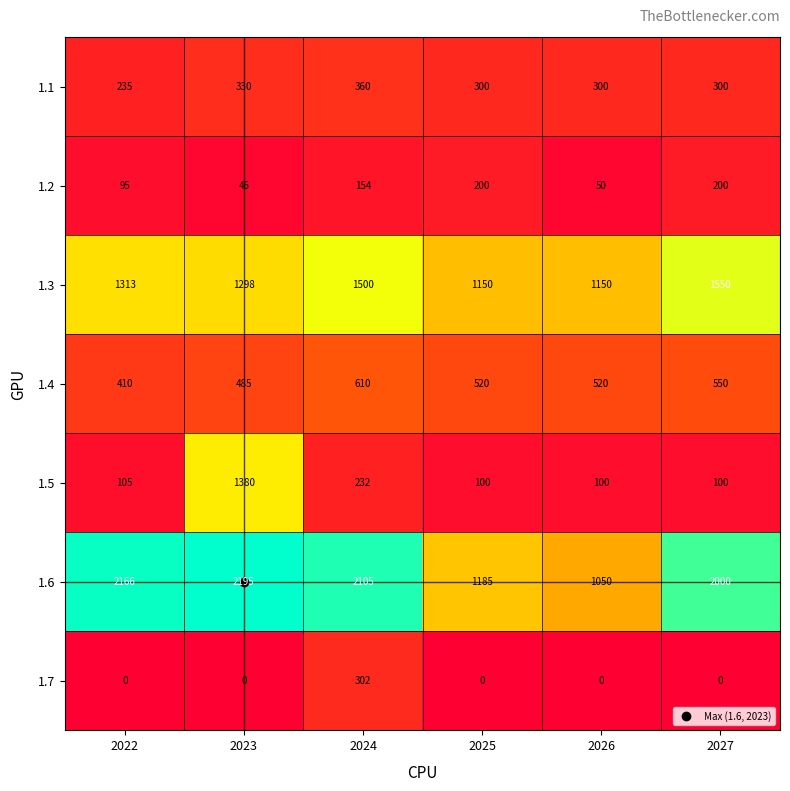

What value does the 1.6 series have at 2022, to the nearest 10?

2170